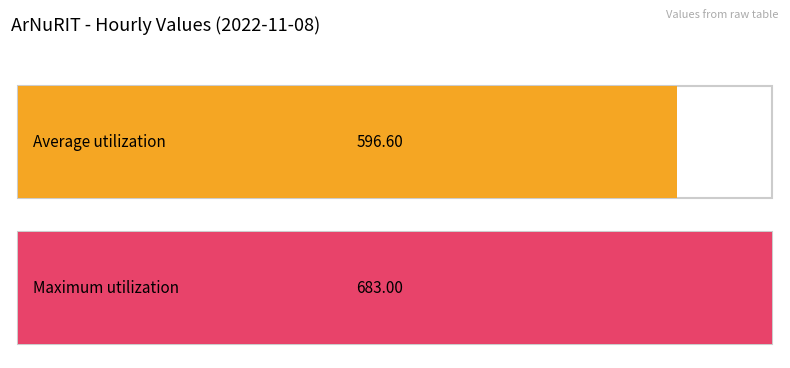

Is it true that the value at 16:00 is 1153?

False